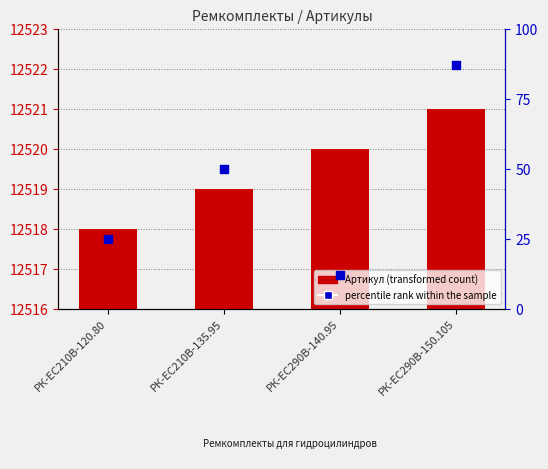

What is the total value across all series at РК-ЕС290В-140.95?

12532